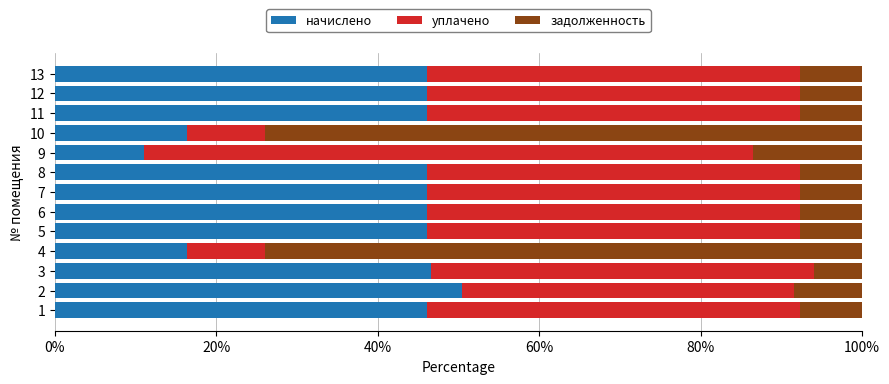

What is the minimum value for начислено?

11.1